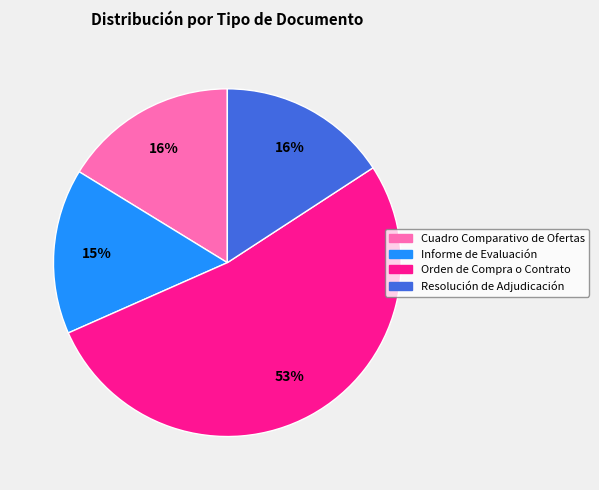

Which has a higher value, Informe de Evaluación or Orden de Compra o Contrato?

Orden de Compra o Contrato